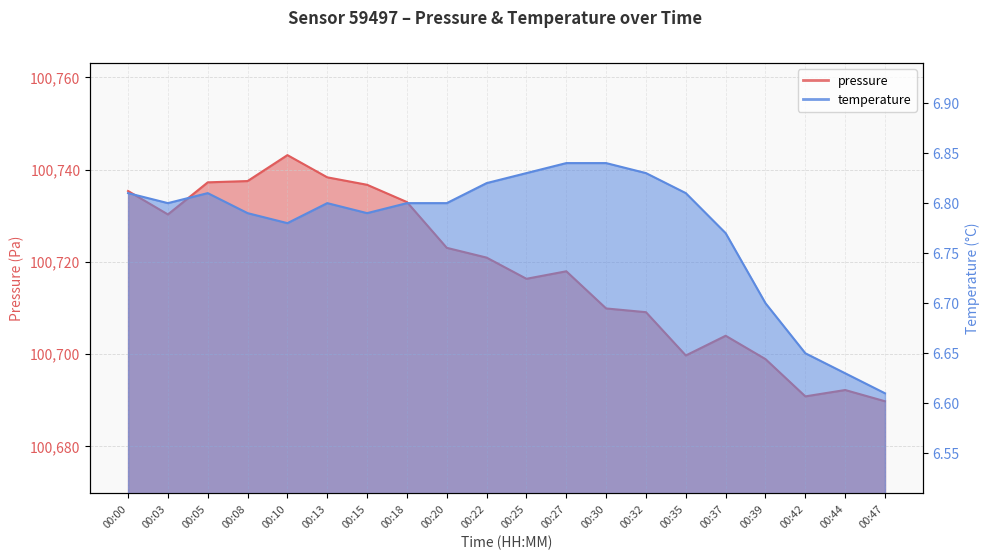

What is the total value across all series at 00:05?

100744.0